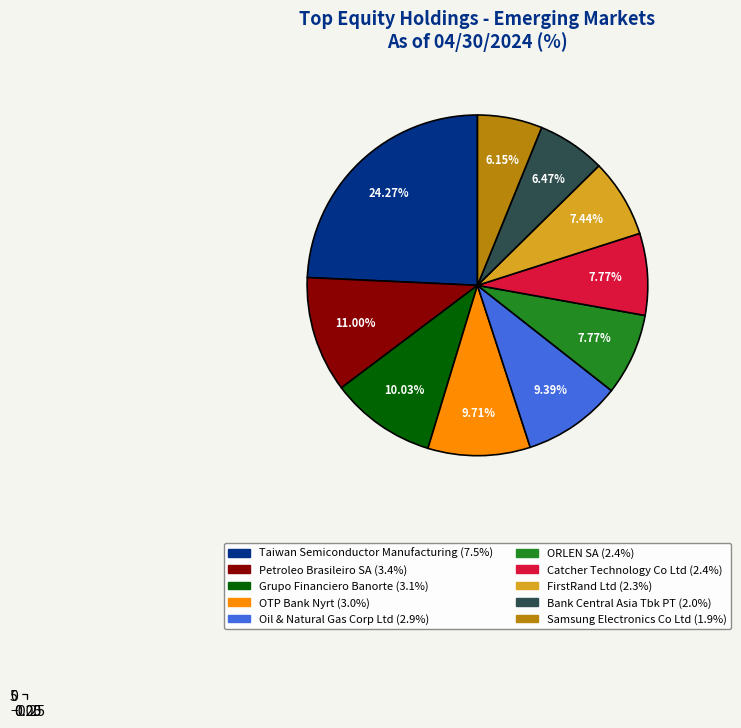

Which has a higher value, FirstRand Ltd or Oil & Natural Gas Corp Ltd?

Oil & Natural Gas Corp Ltd